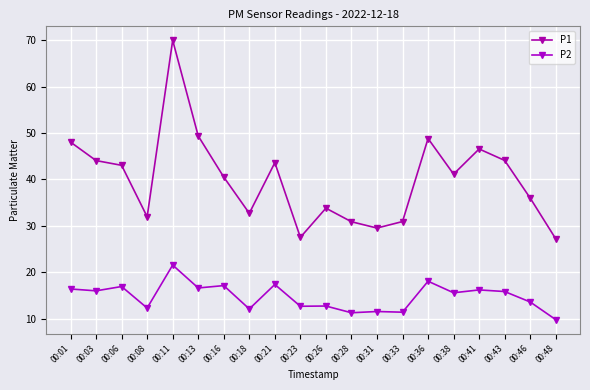

Rank the series by their average value, from lowest to highest.

P2, P1